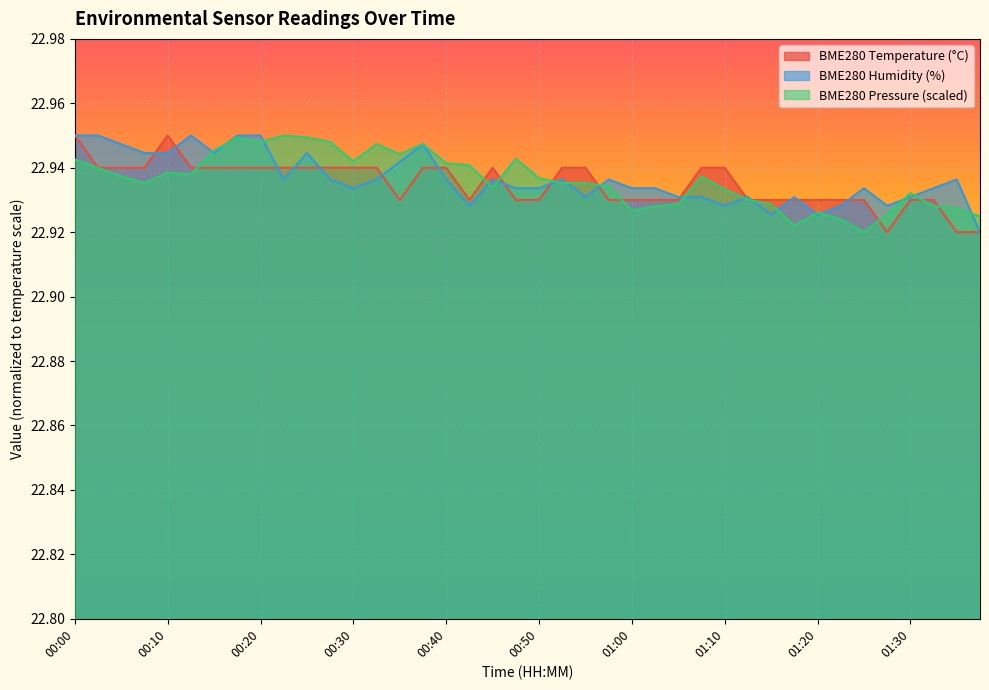

Which series changed the most between 00:37 and 00:42?

BME280_humidity